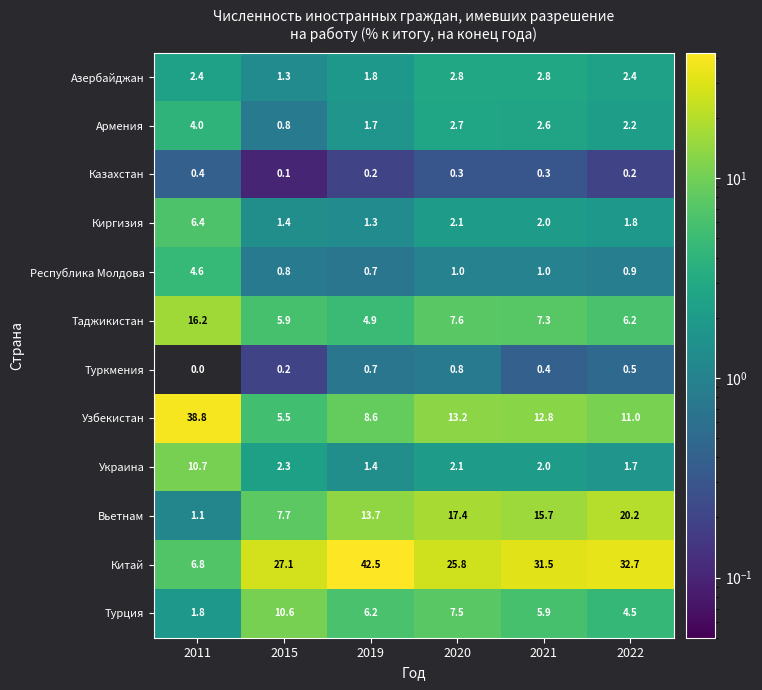

Rank the series by their maximum value, from highest to lowest.

Китай, Узбекистан, Вьетнам, Таджикистан, Украина, Турция, Киргизия, Республика Молдова, Армения, Азербайджан, Туркмения, Казахстан